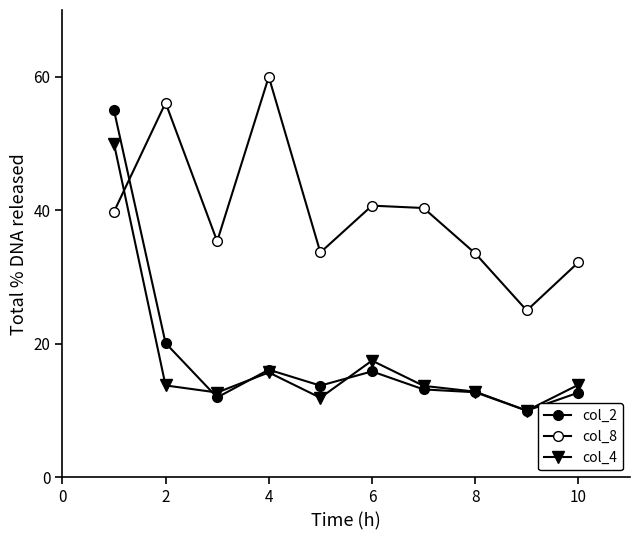

Count the number of categories in the chart.

10